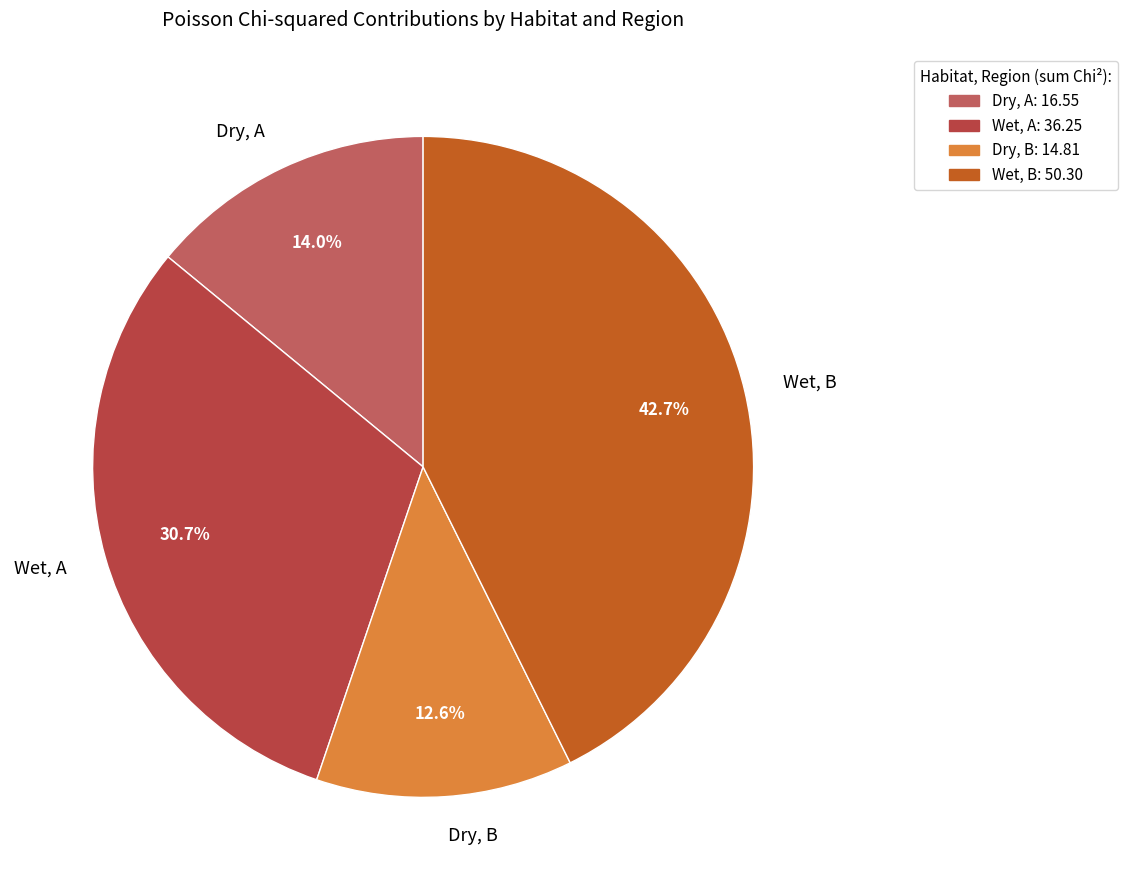

Rank the categories by value from highest to lowest.

Wet, B, Wet, A, Dry, A, Dry, B